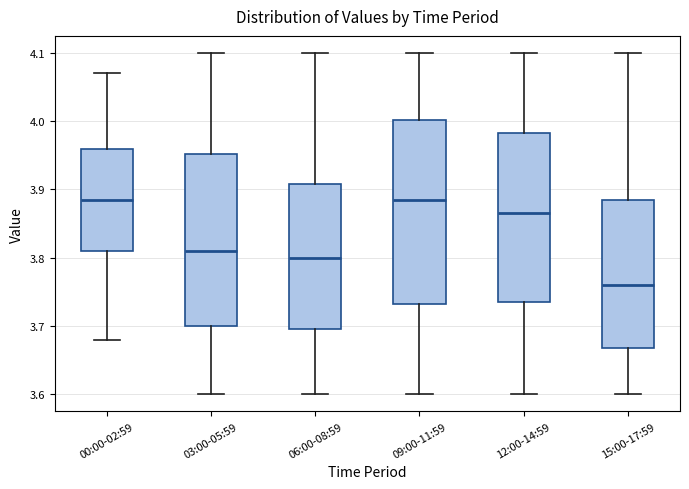

Where does the median line of the box for 15:00-17:59 sit on the y-axis? The values are not printed on the chart, so give them approximately, as read against the axis.

3.76